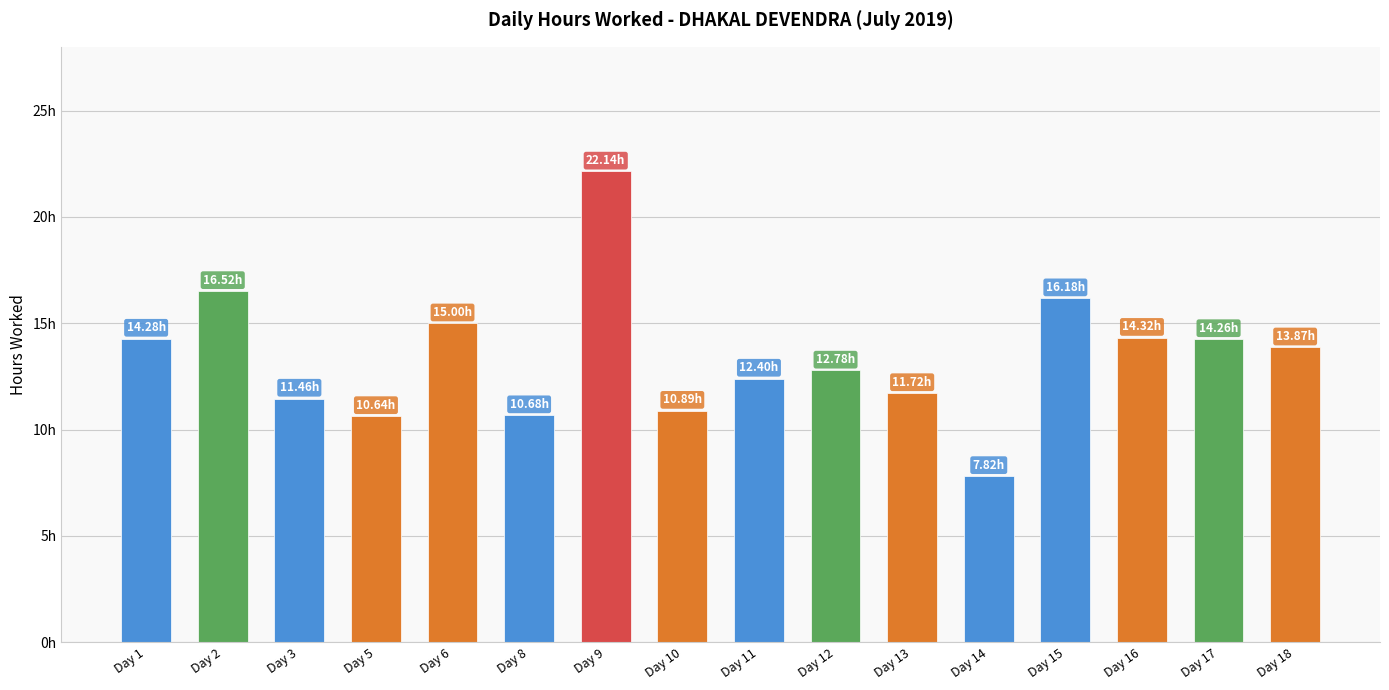

What is the maximum value shown in the chart?

22.1